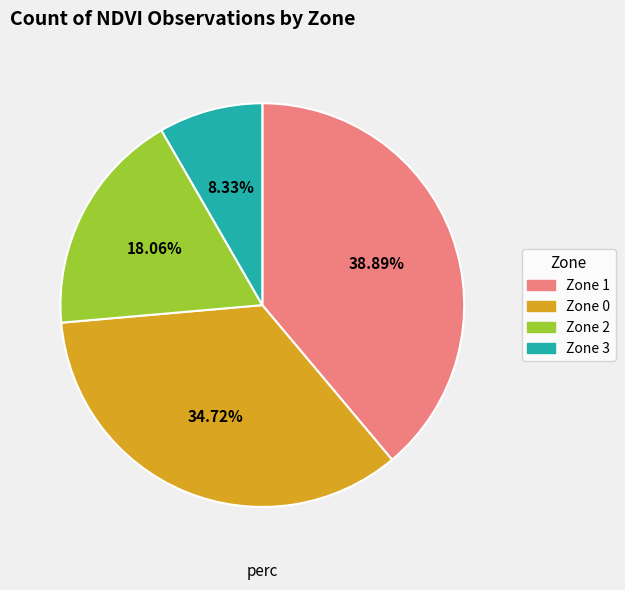

Is there a majority slice in this chart?

No